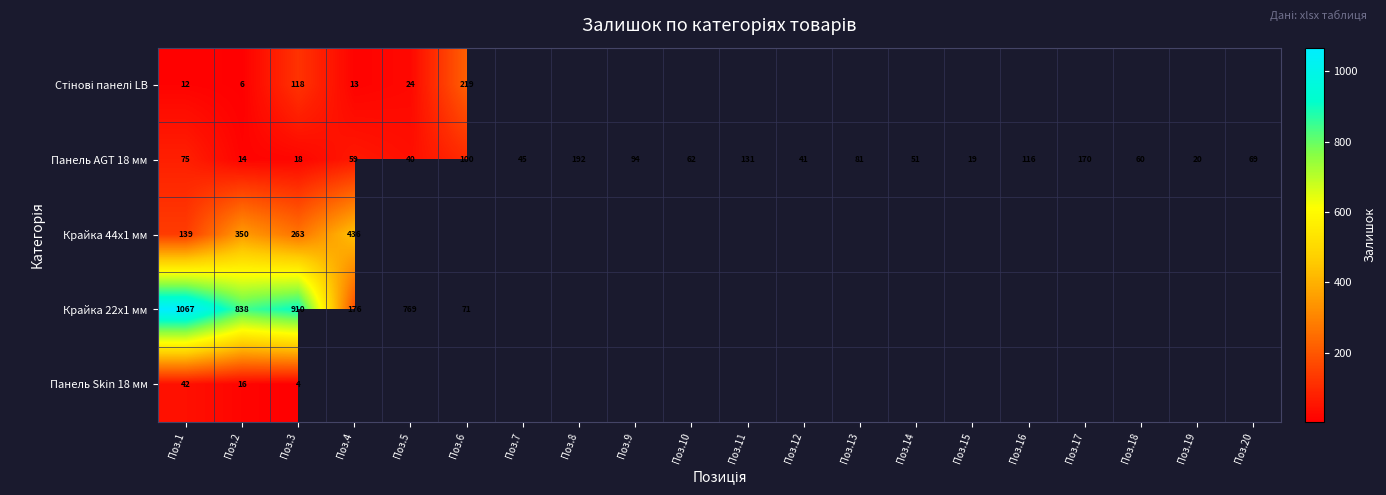

Is it true that Панель AGT 18 мм equals 14 at Поз.2?

True